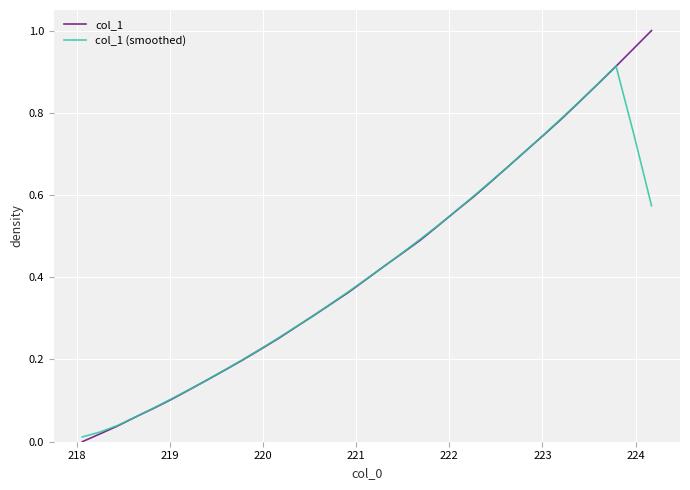

List the series in order of their peak value, lowest first.

col_1 (smoothed), col_1